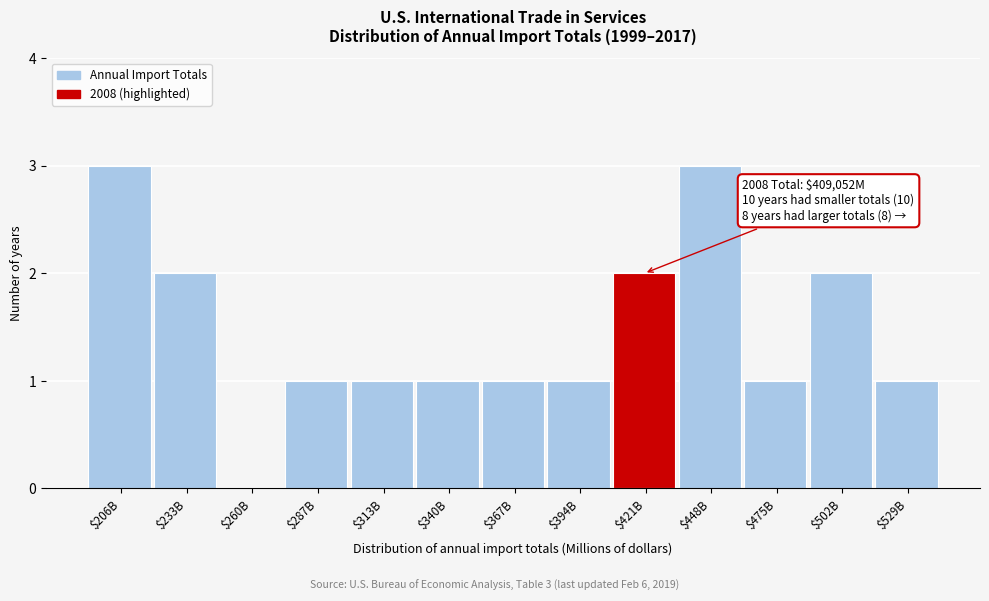

What is the sum of all values?

19